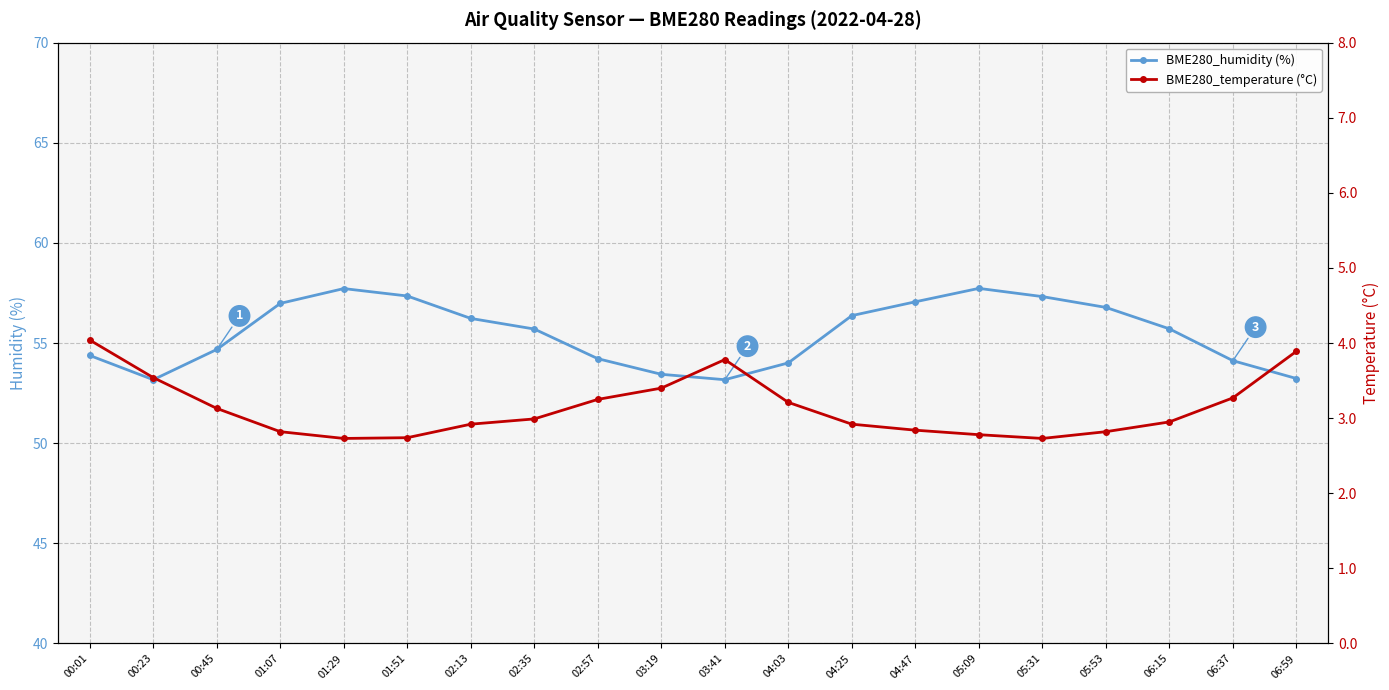

Is this an area chart (filled region under the line)?

No